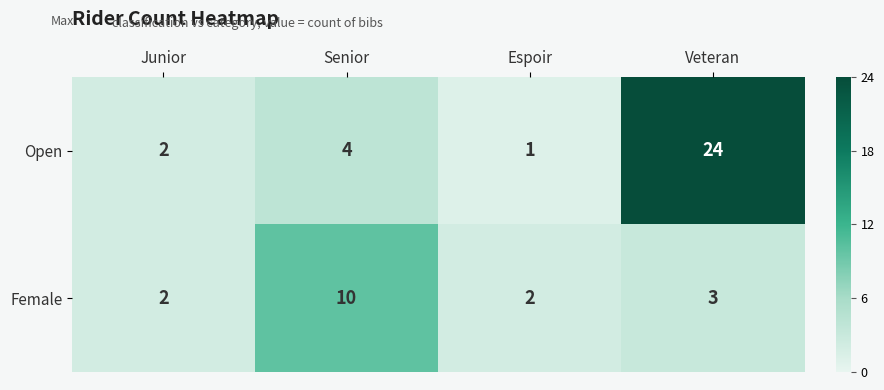

How many distinct data groups are displayed?

2